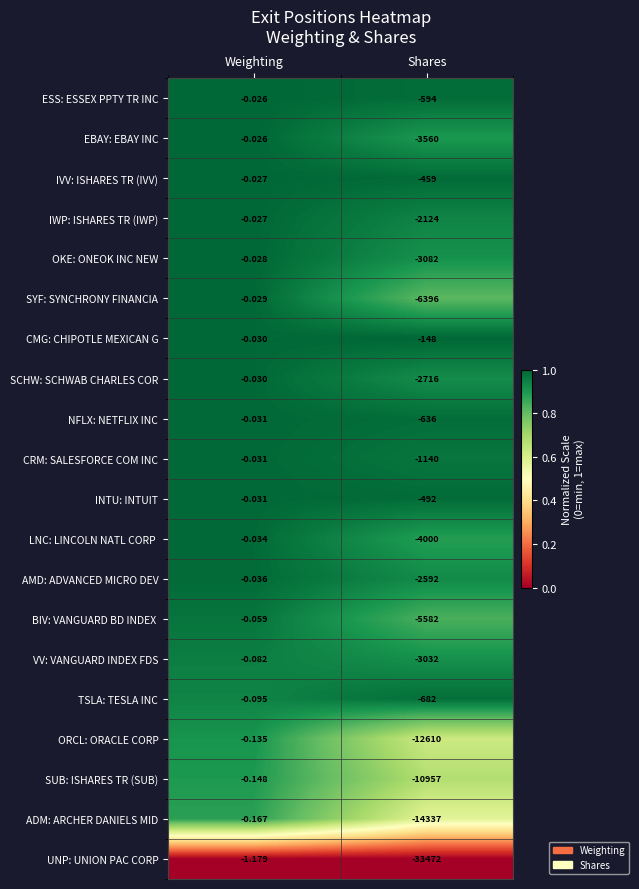

At which label is ESS: ESSEX PPTY TR INC closest to -297?

Weighting